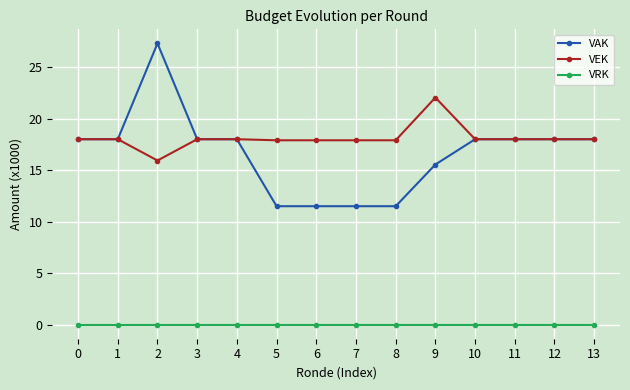

Is the value of VRK at 2 greater than the value of VAK at 9?

No